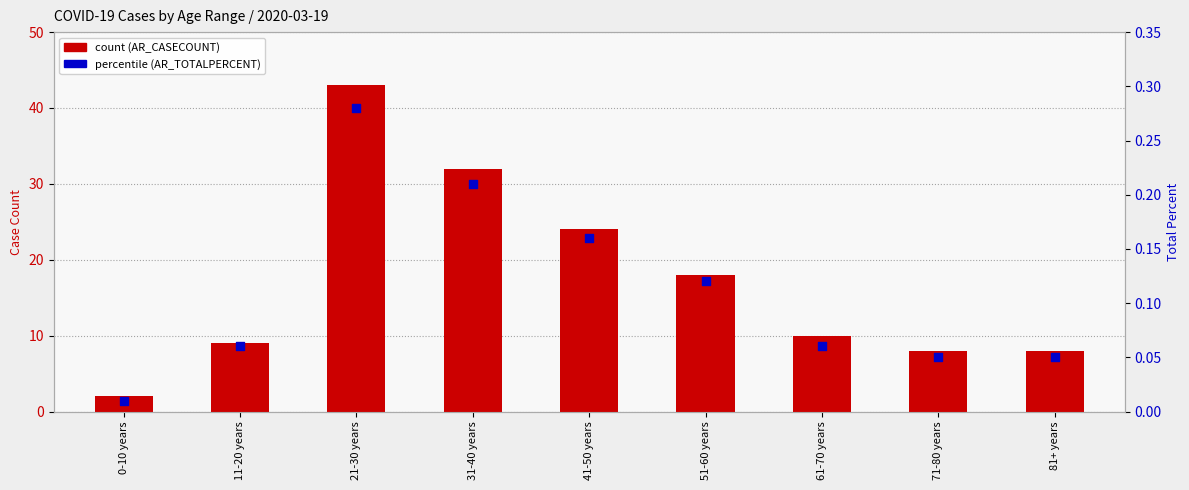

At which category is the sum across all series the highest?

21-30 years